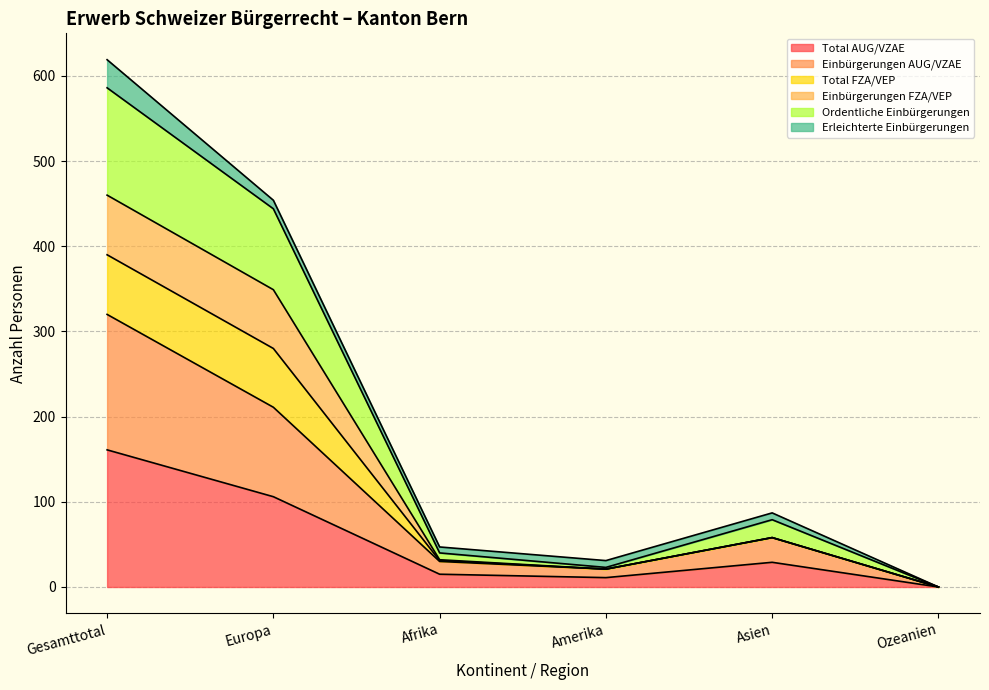

Does the chart have visible grid lines?

Yes